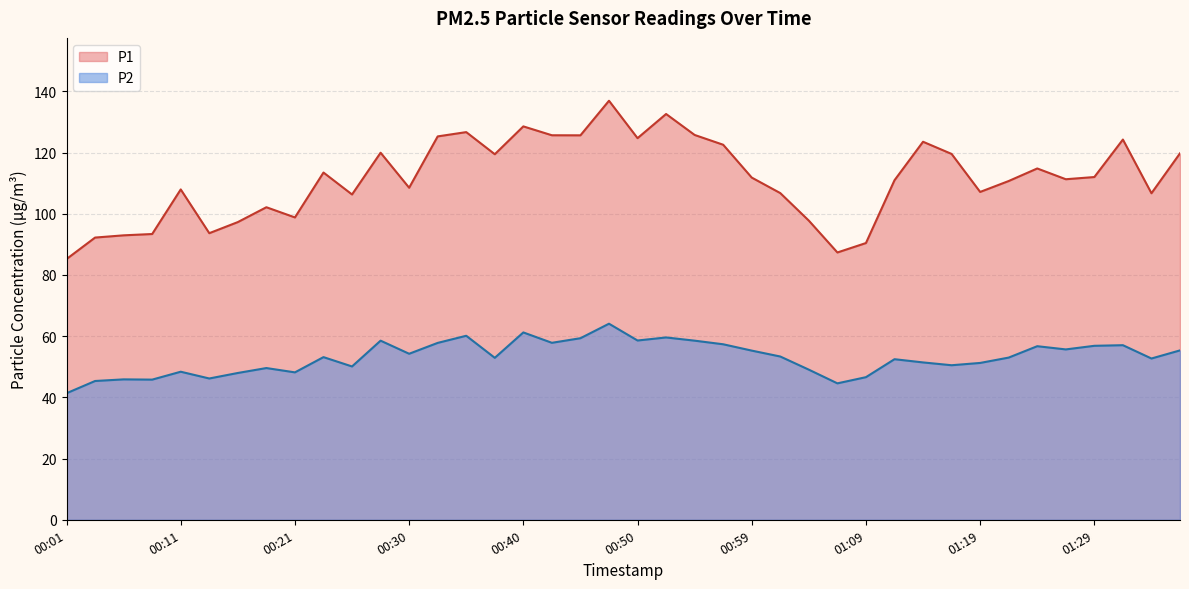

Does the chart have visible grid lines?

Yes